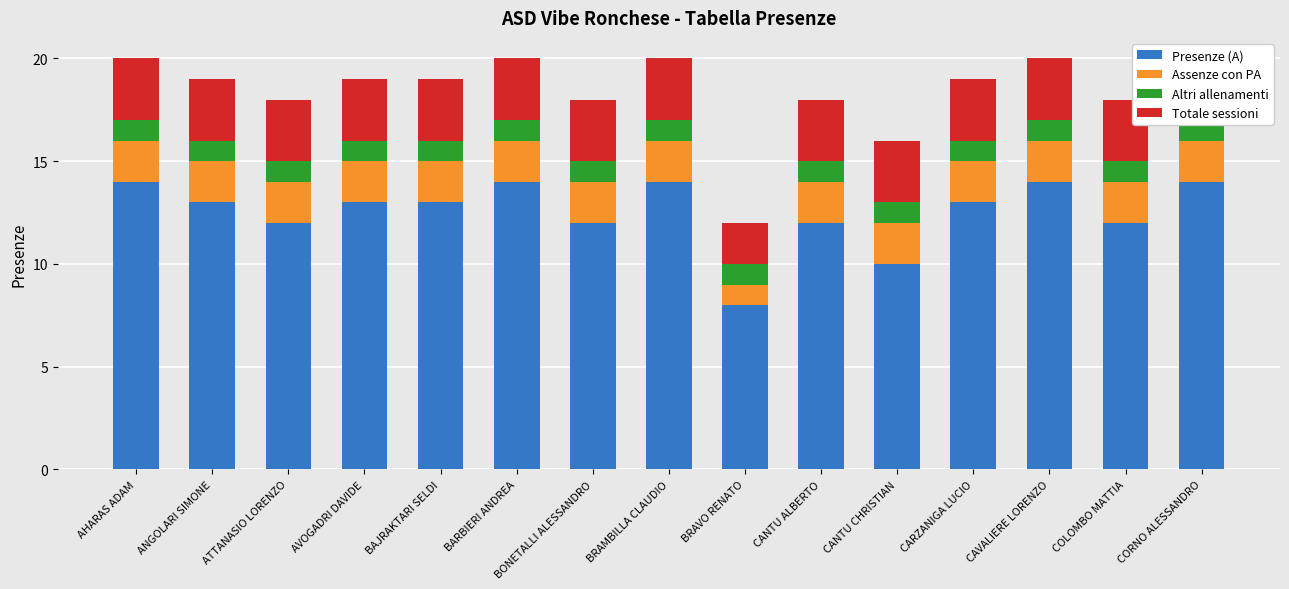

How many series are shown in this chart?

4